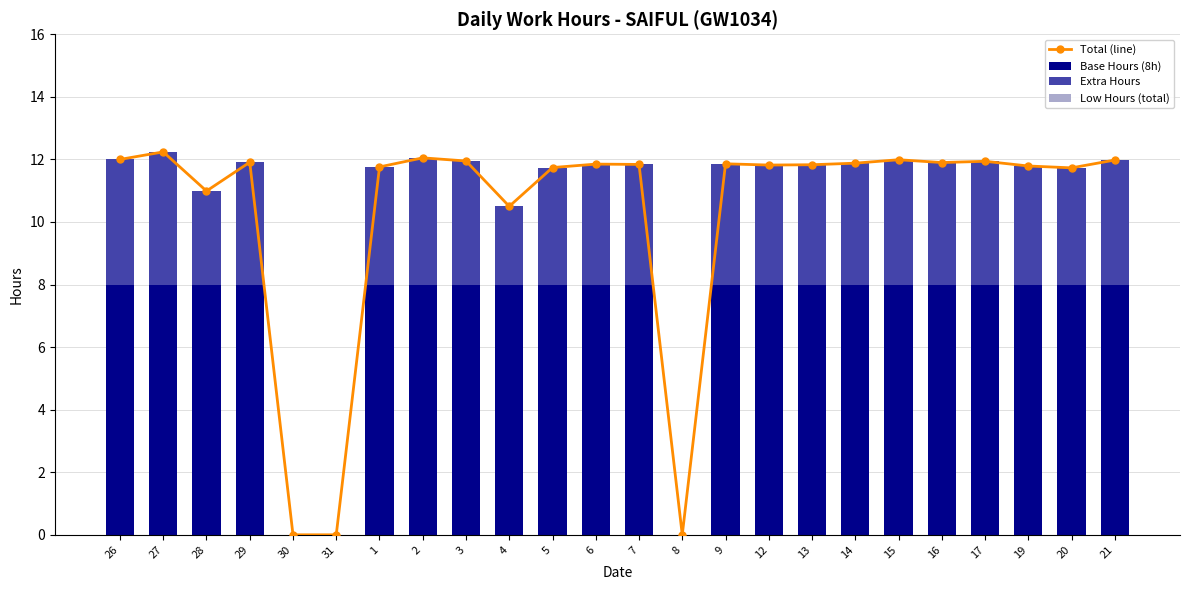

Reading left to right, transcribe all the data shown in this chart.

Total (line): 12.0	12.2	11.0	11.9	0.0	0.0	11.8	12.1	11.9	10.5	11.7	11.8	11.8	0.0	11.9	11.8	11.8	11.9	12.0	11.9	11.9	11.8	11.7	12.0
Base Hours (8h): 8.0	8.0	8.0	8.0	0.0	0.0	8.0	8.0	8.0	8.0	8.0	8.0	8.0	0.0	8.0	8.0	8.0	8.0	8.0	8.0	8.0	8.0	8.0	8.0
Extra Hours: 4.0	4.2	3.0	3.9	0.0	0.0	3.8	4.1	3.9	2.5	3.7	3.8	3.8	0.0	3.9	3.8	3.8	3.9	4.0	3.9	3.9	3.8	3.7	4.0
Low Hours (total): 0.0	0.0	0.0	0.0	0.0	0.0	0.0	0.0	0.0	0.0	0.0	0.0	0.0	0.0	0.0	0.0	0.0	0.0	0.0	0.0	0.0	0.0	0.0	0.0